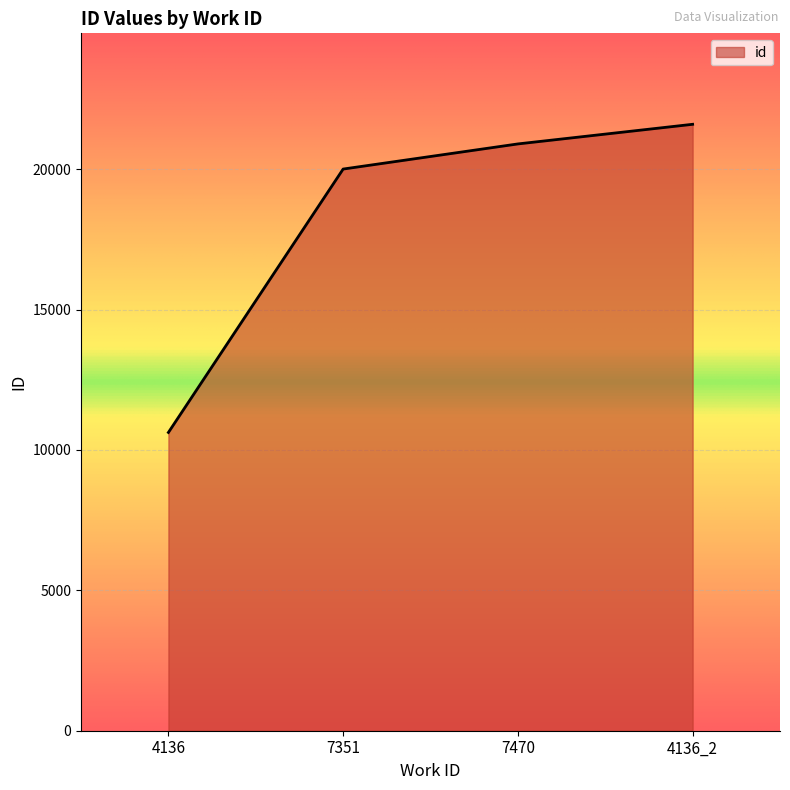

Rank the categories by value from highest to lowest.

4136_2, 7470, 7351, 4136